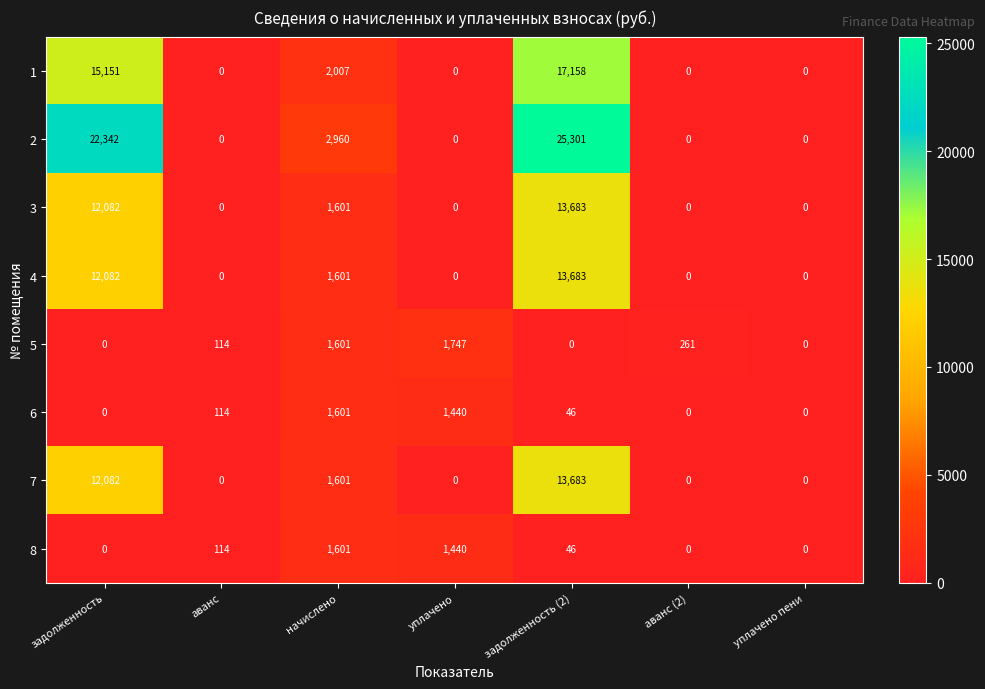

Which series has the largest range (max minus min)?

2